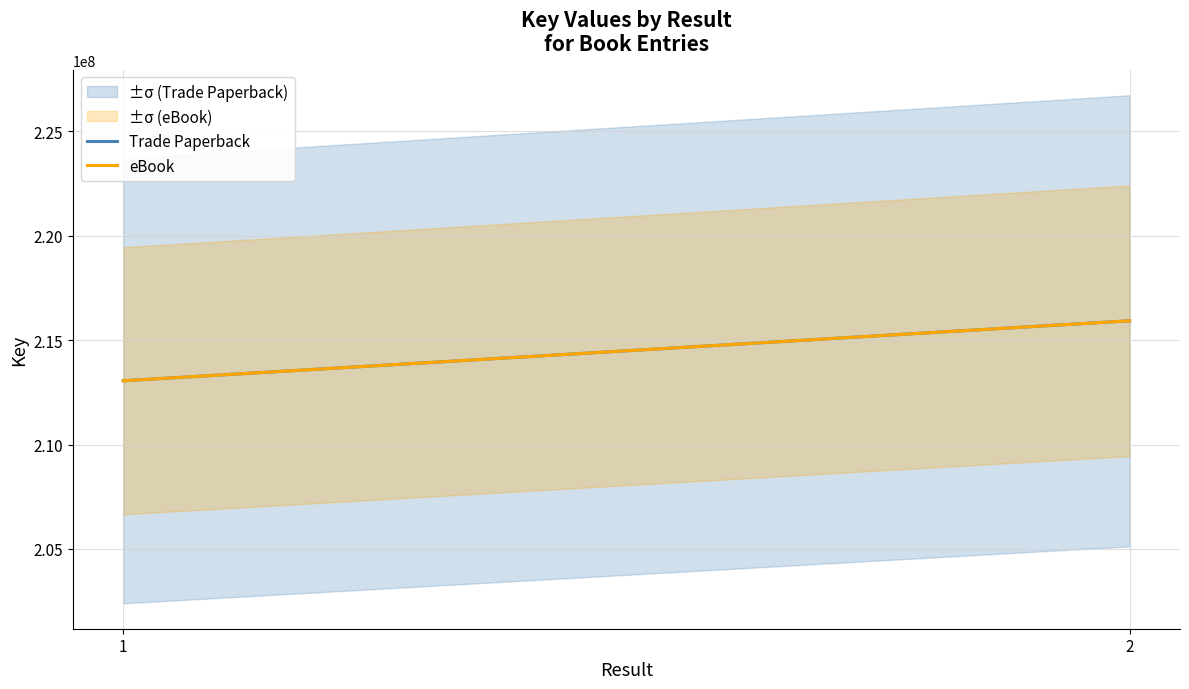

What is the minimum value for Trade Paperback?

213052300